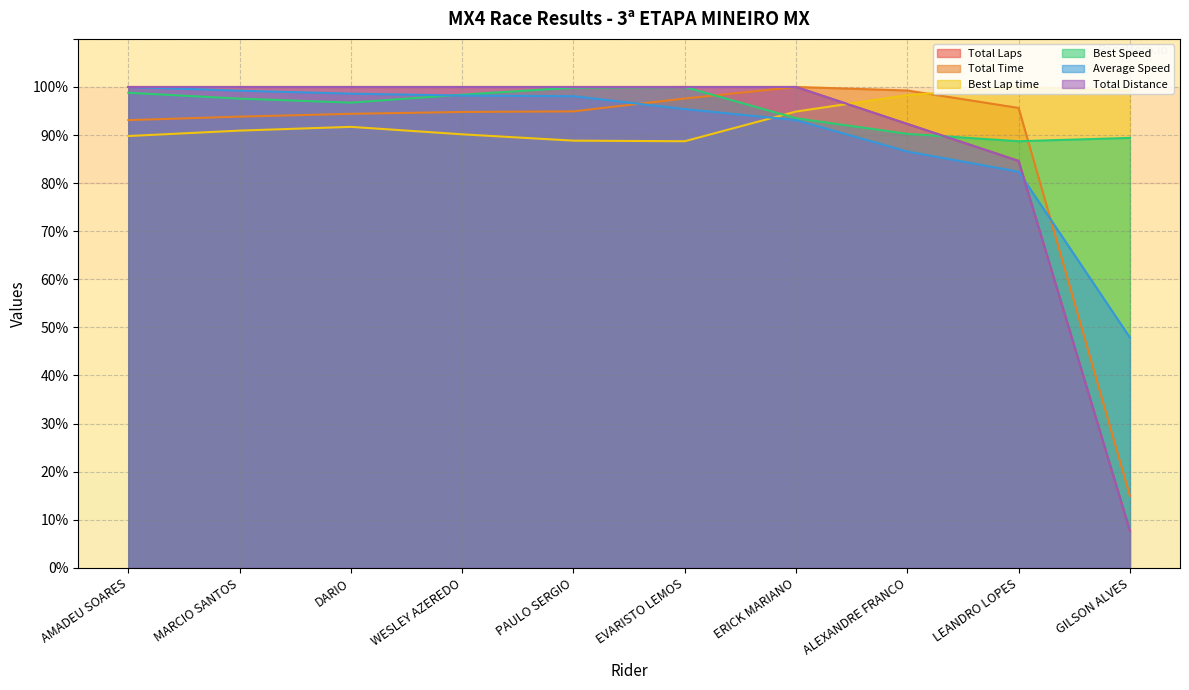

Reading left to right, transcribe all the data shown in this chart.

Total Laps: AMADEU SOARES=100.0	MARCIO SANTOS=100.0	DARIO=100.0	WESLEY AZEREDO=100.0	PAULO SERGIO=100.0	EVARISTO LEMOS=100.0	ERICK MARIANO=100.0	ALEXANDRE FRANCO=92.3	LEANDRO LOPES=84.6	GILSON ALVES=7.7
Total Time: AMADEU SOARES=93.1	MARCIO SANTOS=93.8	DARIO=94.4	WESLEY AZEREDO=94.8	PAULO SERGIO=94.9	EVARISTO LEMOS=97.6	ERICK MARIANO=100.0	ALEXANDRE FRANCO=99.3	LEANDRO LOPES=95.6	GILSON ALVES=15.0
Best Lap time: AMADEU SOARES=89.8	MARCIO SANTOS=90.9	DARIO=91.7	WESLEY AZEREDO=90.2	PAULO SERGIO=88.8	EVARISTO LEMOS=88.7	ERICK MARIANO=94.9	ALEXANDRE FRANCO=98.3	LEANDRO LOPES=100.0	GILSON ALVES=99.2
Best Speed: AMADEU SOARES=98.8	MARCIO SANTOS=97.6	DARIO=96.7	WESLEY AZEREDO=98.4	PAULO SERGIO=99.9	EVARISTO LEMOS=100.0	ERICK MARIANO=93.5	ALEXANDRE FRANCO=90.2	LEANDRO LOPES=88.7	GILSON ALVES=89.4
Average Speed: AMADEU SOARES=100.0	MARCIO SANTOS=99.2	DARIO=98.6	WESLEY AZEREDO=98.2	PAULO SERGIO=98.1	EVARISTO LEMOS=95.4	ERICK MARIANO=93.1	ALEXANDRE FRANCO=86.6	LEANDRO LOPES=82.4	GILSON ALVES=47.9
Total Distance: AMADEU SOARES=100.0	MARCIO SANTOS=100.0	DARIO=100.0	WESLEY AZEREDO=100.0	PAULO SERGIO=100.0	EVARISTO LEMOS=100.0	ERICK MARIANO=100.0	ALEXANDRE FRANCO=92.3	LEANDRO LOPES=84.6	GILSON ALVES=7.7